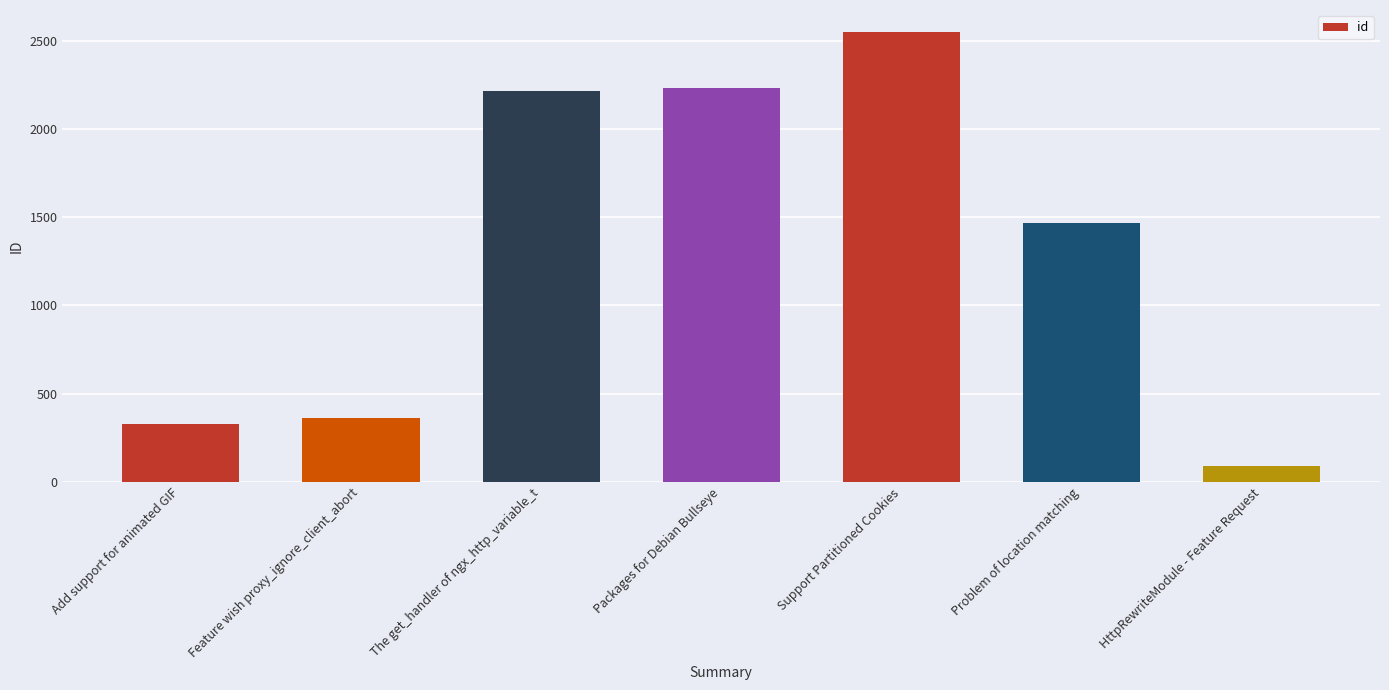

What is the value of the 6th bar from the left?

1467